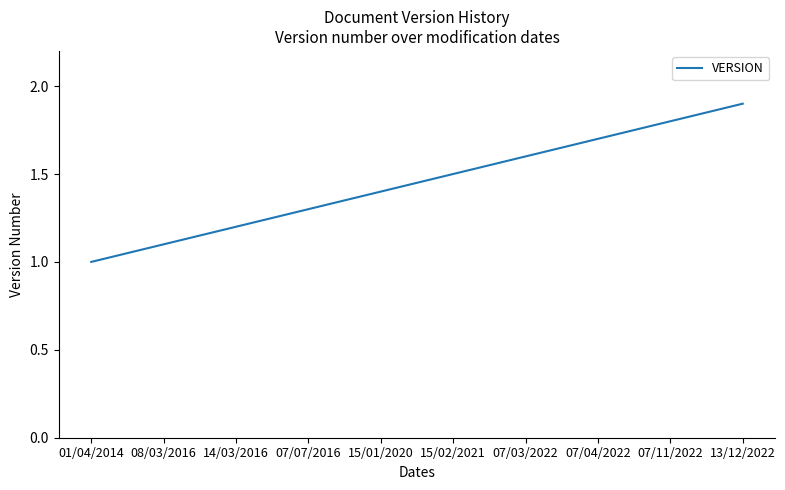

Approximately how many times larger is the value at 07/07/2016 compared to 13/12/2022?

0.7